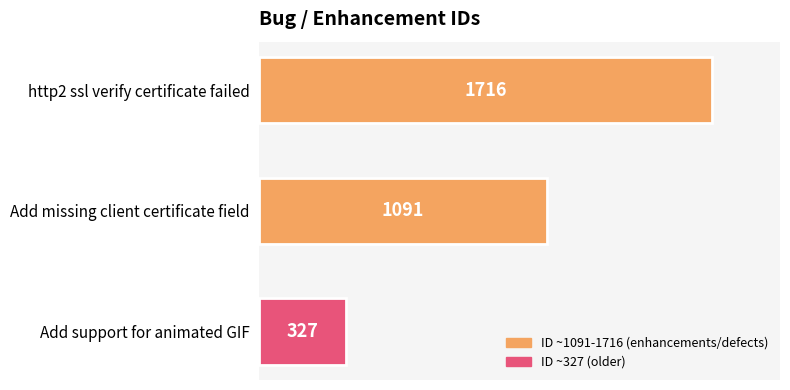

The chart shows a value of 327 at Add support for animated GIF. True or false?

True